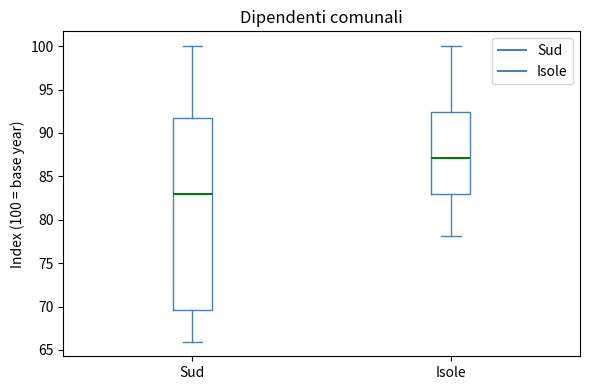

Reading left to right, read every box against the y-axis: the position of its median line, the range the box covers, and the ends of its whiskers. The values are not printed on the chart, so give them approximately, as read against the axis.

Sud: median 83.0, box 69.5 to 91.5, whiskers 66.0 to 100.0
Isole: median 87.0, box 83.0 to 92.5, whiskers 78.0 to 100.0